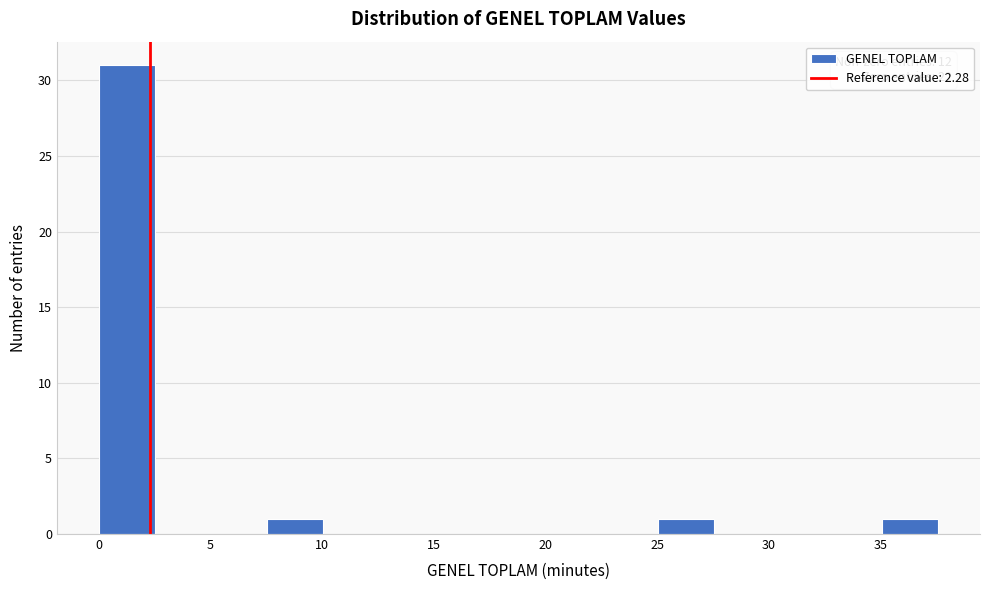

Which range on the x-axis has the tallest bar?

0.0 to 2.5